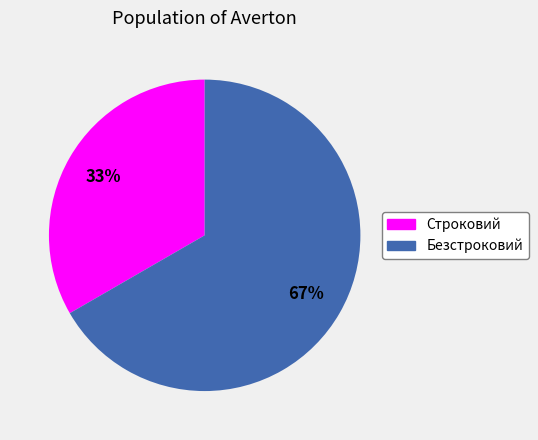

Combined, do Безстроковий and Строковий account for over 50%?

Yes